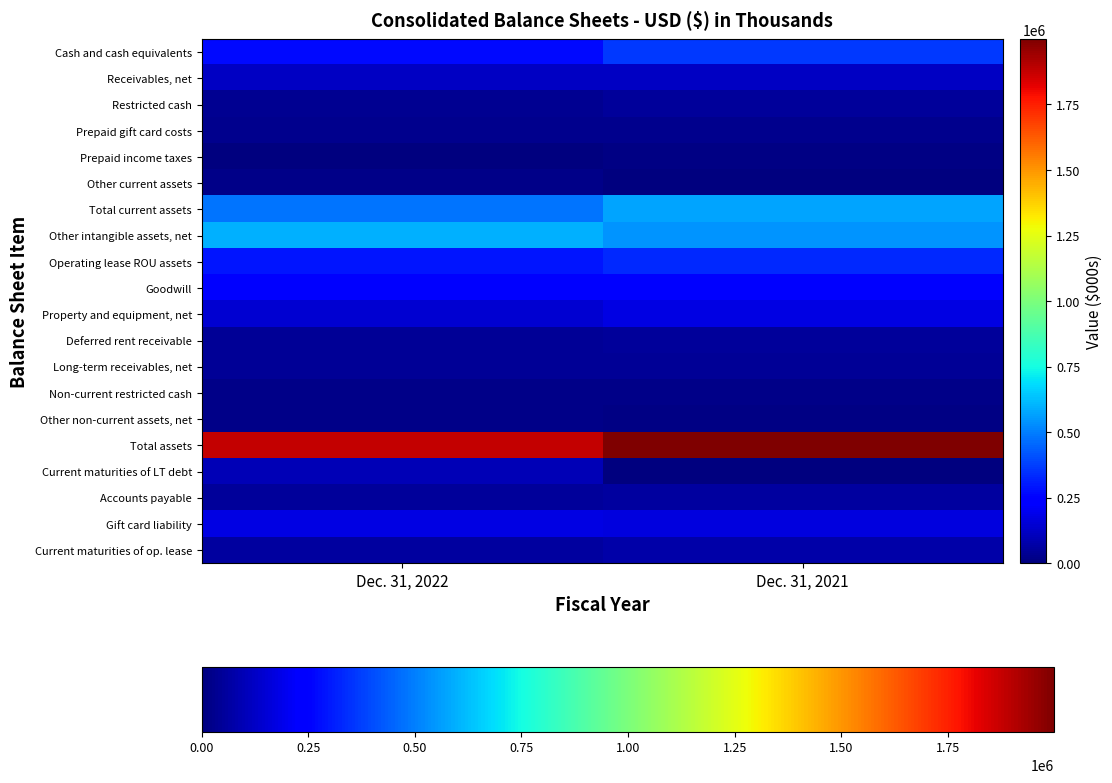

Reading right to left, transcribe all the data shown in this chart.

Cash and cash equivalents: Dec. 31, 2021=361412	Dec. 31, 2022=269655
Receivables, net: Dec. 31, 2021=119968	Dec. 31, 2022=119981
Restricted cash: Dec. 31, 2021=47541	Dec. 31, 2022=38929
Prepaid gift card costs: Dec. 31, 2021=28175	Dec. 31, 2022=30235
Prepaid income taxes: Dec. 31, 2021=10529	Dec. 31, 2022=3063
Other current assets: Dec. 31, 2021=6728	Dec. 31, 2022=17901
Total current assets: Dec. 31, 2021=574353	Dec. 31, 2022=479764
Other intangible assets, net: Dec. 31, 2021=539390	Dec. 31, 2022=597028
Operating lease ROU assets: Dec. 31, 2021=335428	Dec. 31, 2022=289123
Goodwill: Dec. 31, 2021=251628	Dec. 31, 2022=253956
Property and equipment, net: Dec. 31, 2021=179411	Dec. 31, 2022=145277
Deferred rent receivable: Dec. 31, 2021=50257	Dec. 31, 2022=42329
Long-term receivables, net: Dec. 31, 2021=42493	Dec. 31, 2022=39697
Non-current restricted cash: Dec. 31, 2021=16400	Dec. 31, 2022=16400
Other non-current assets, net: Dec. 31, 2021=10006	Dec. 31, 2022=17917
Total assets: Dec. 31, 2021=1999366	Dec. 31, 2022=1881491
Current maturities of LT debt: Dec. 31, 2021=0	Dec. 31, 2022=100000
Accounts payable: Dec. 31, 2021=55956	Dec. 31, 2022=52067
Gift card liability: Dec. 31, 2021=165530	Dec. 31, 2022=171966
Current maturities of op. lease: Dec. 31, 2021=72079	Dec. 31, 2022=59071